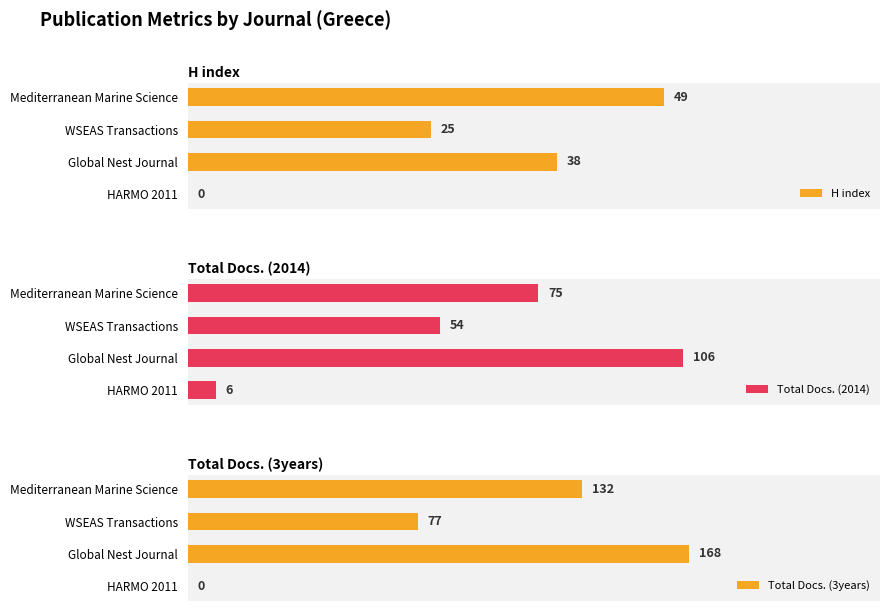

Which category has the highest value in the H index series?

Mediterranean Marine Science